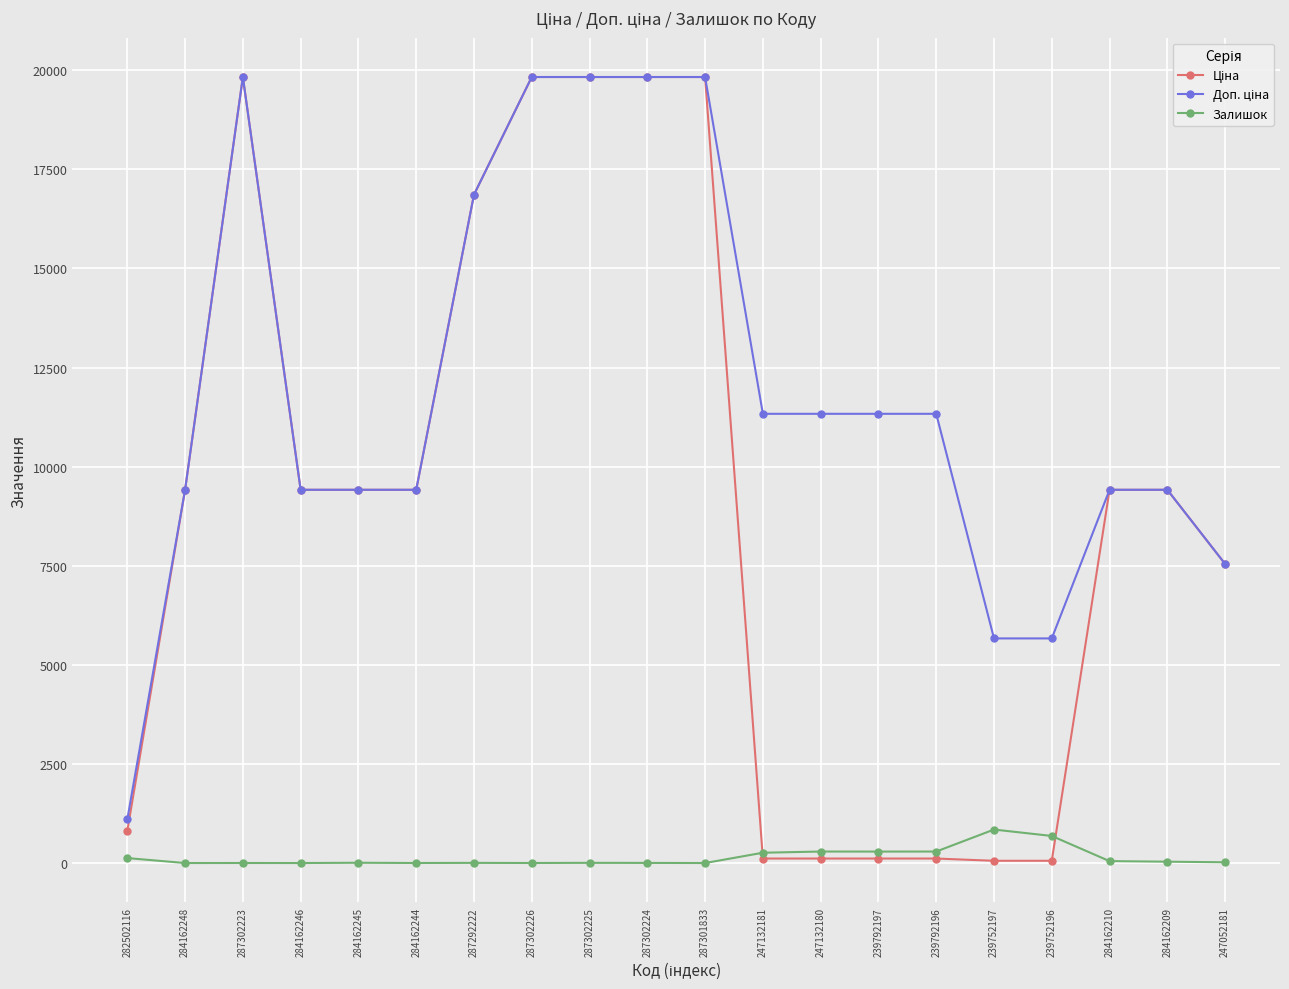

True or false: Залишок has more than 1 interior local peaks.

True